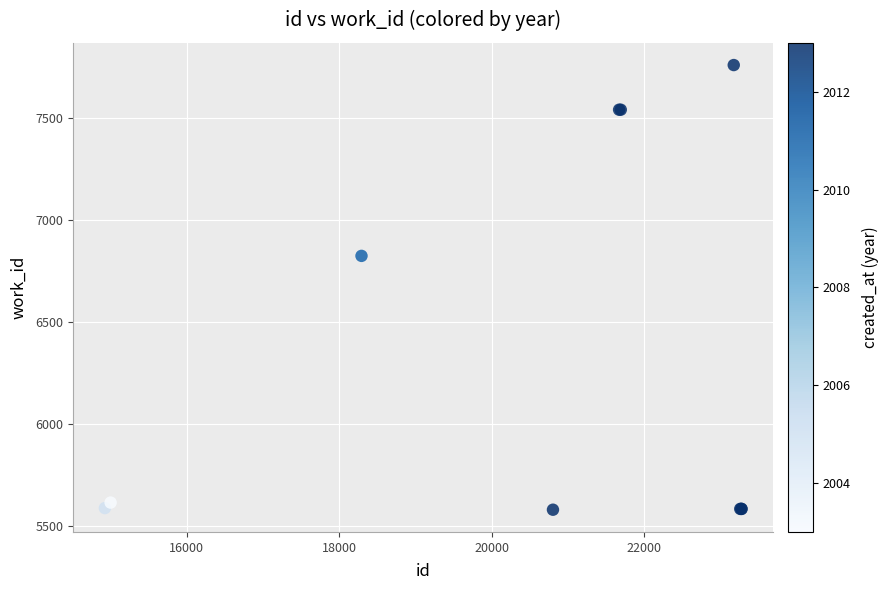

What Y value in the scatter plot is closest to 6669?

6824